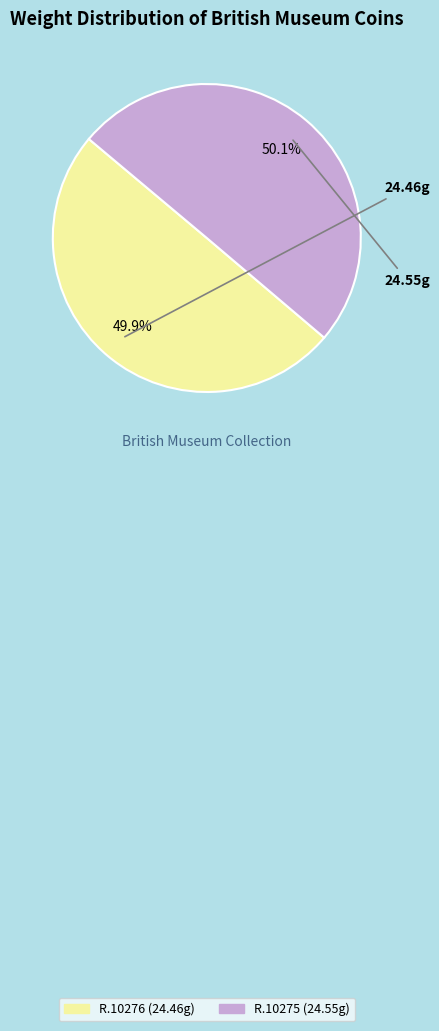

Combined, do R.10276 and R.10275 account for over 50%?

Yes